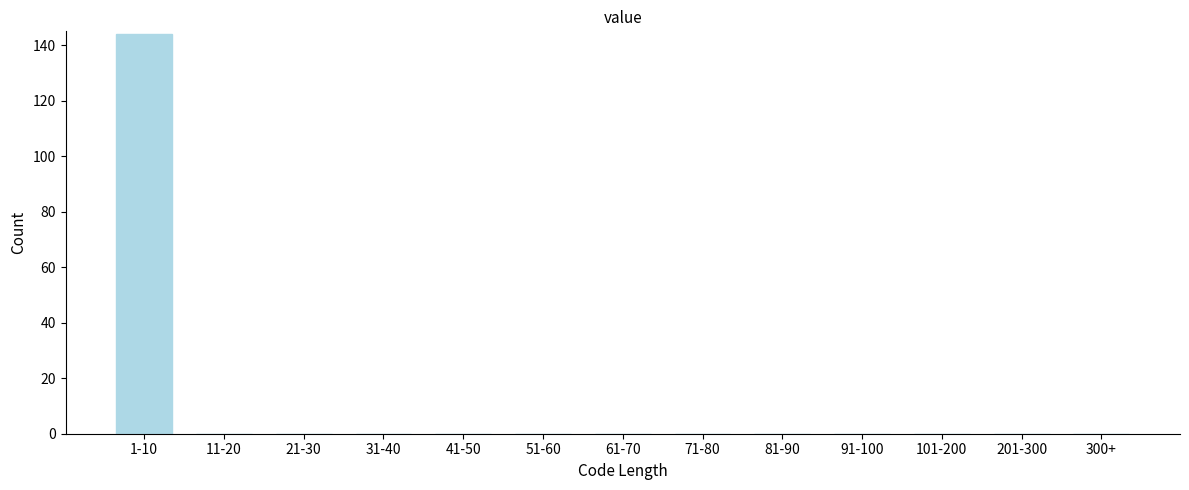

Reading left to right, transcribe all the data shown in this chart.

1-10=144	11-20=0	21-30=0	31-40=0	41-50=0	51-60=0	61-70=0	71-80=0	81-90=0	91-100=0	101-200=0	201-300=0	300+=0